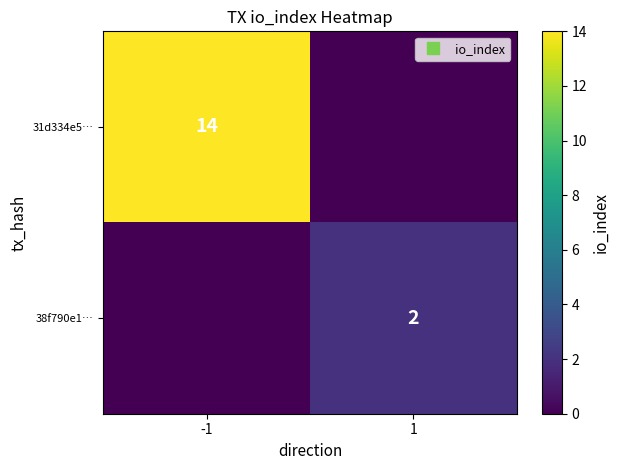

Count the 31d334e5… values in the range 0 to 14.

2